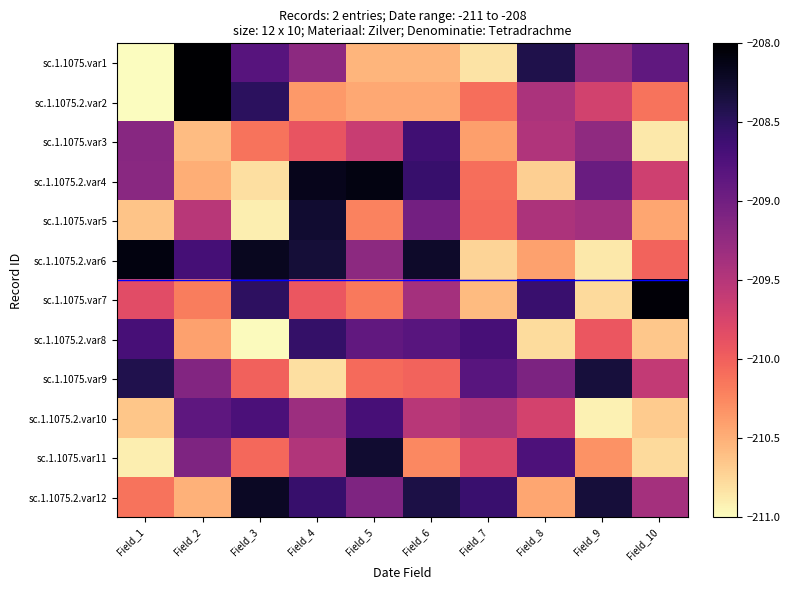

What is the maximum value shown in the chart?

-208.0